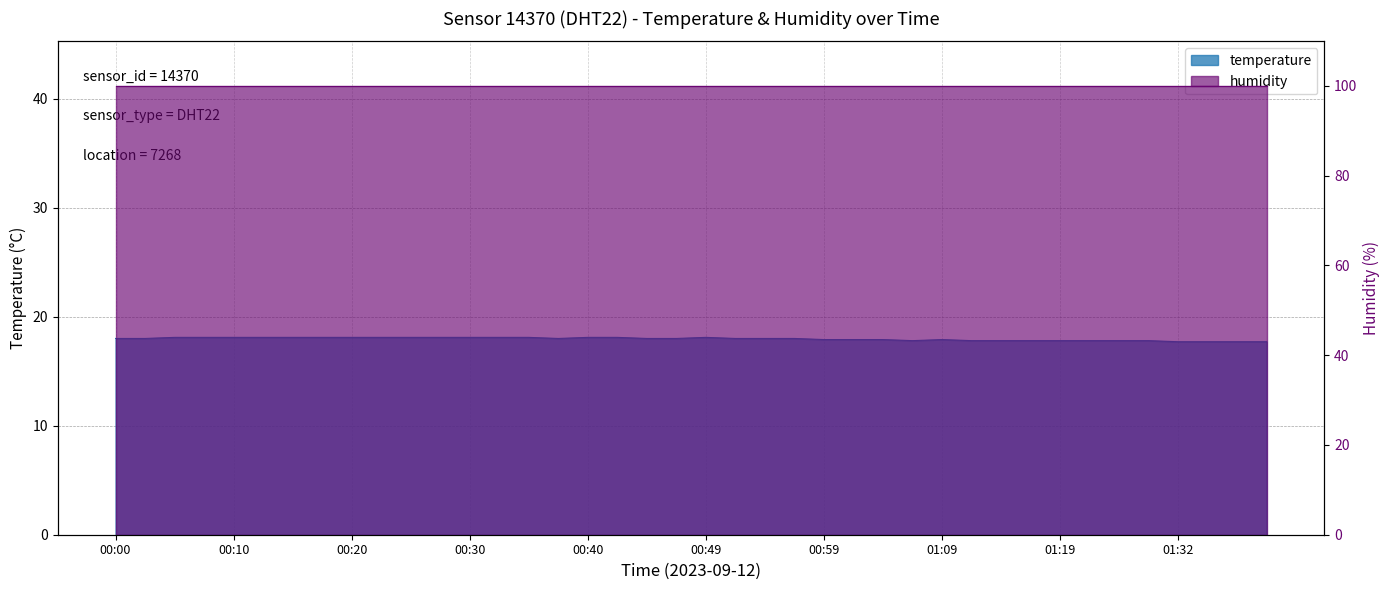

Where is the data nearest to the value 17?

01:32